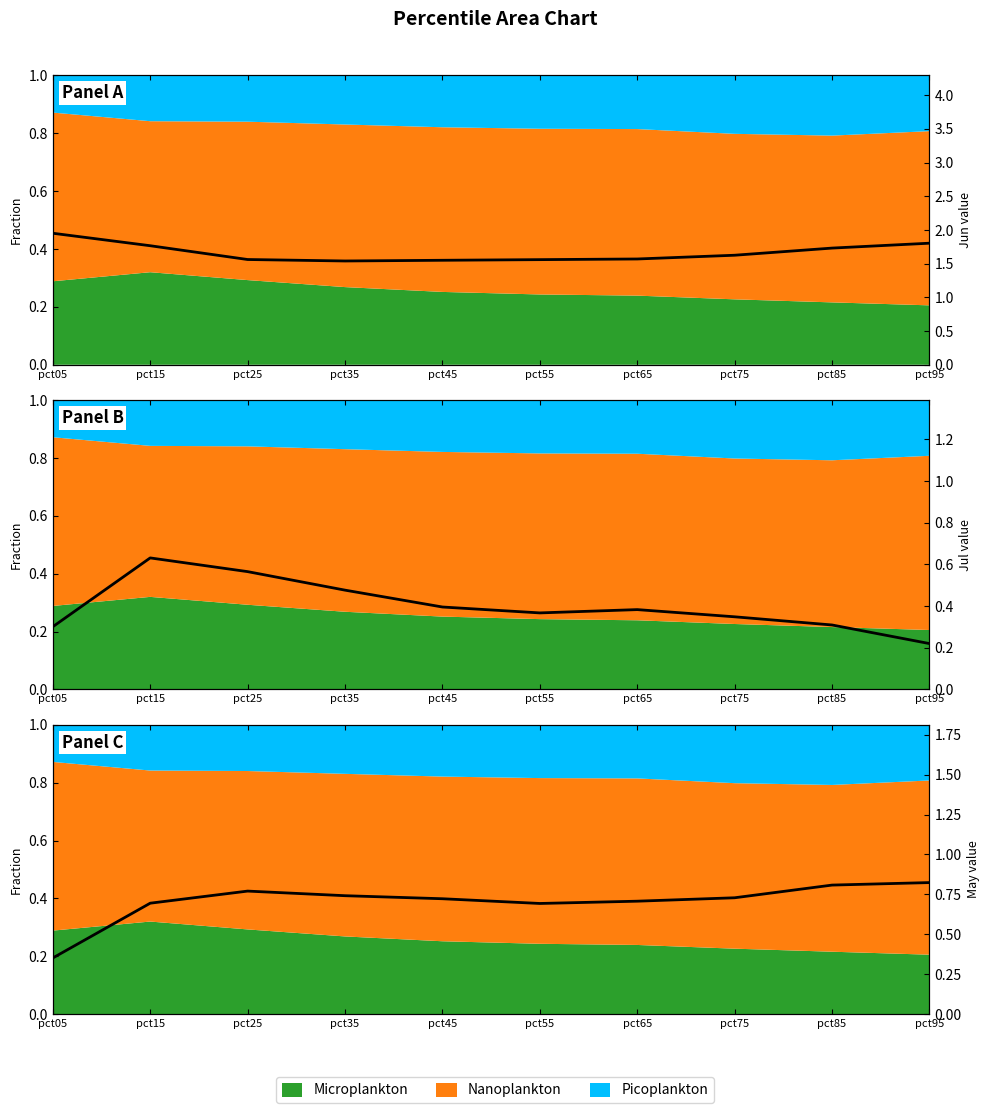

What is the value of the Jun point at the 7th from the left?

1.6